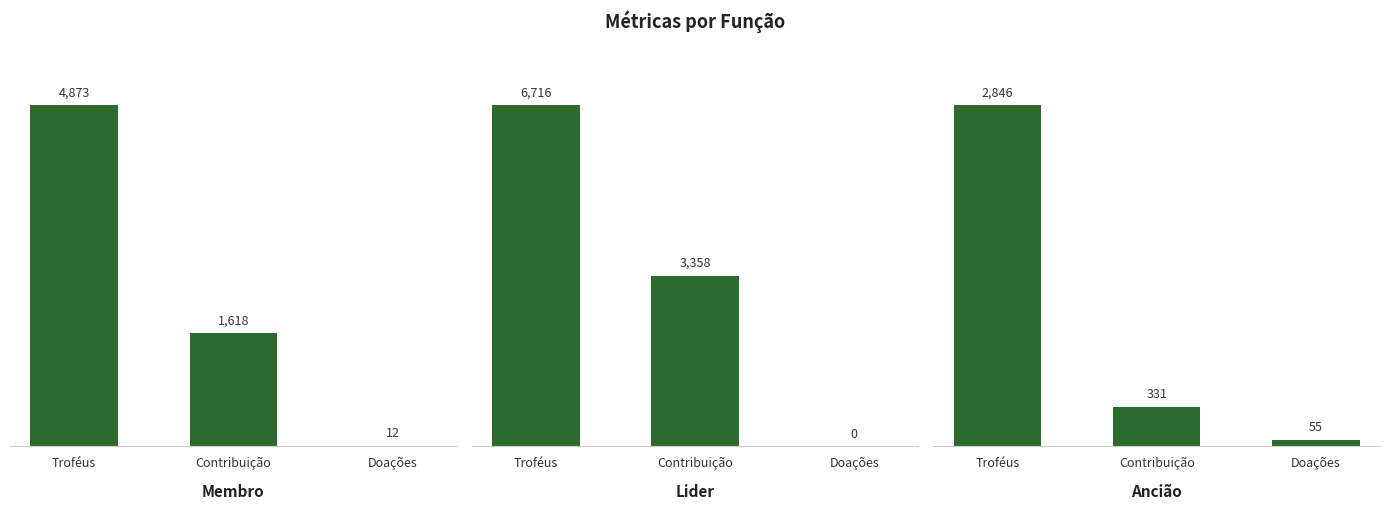

How many distinct data groups are displayed?

3